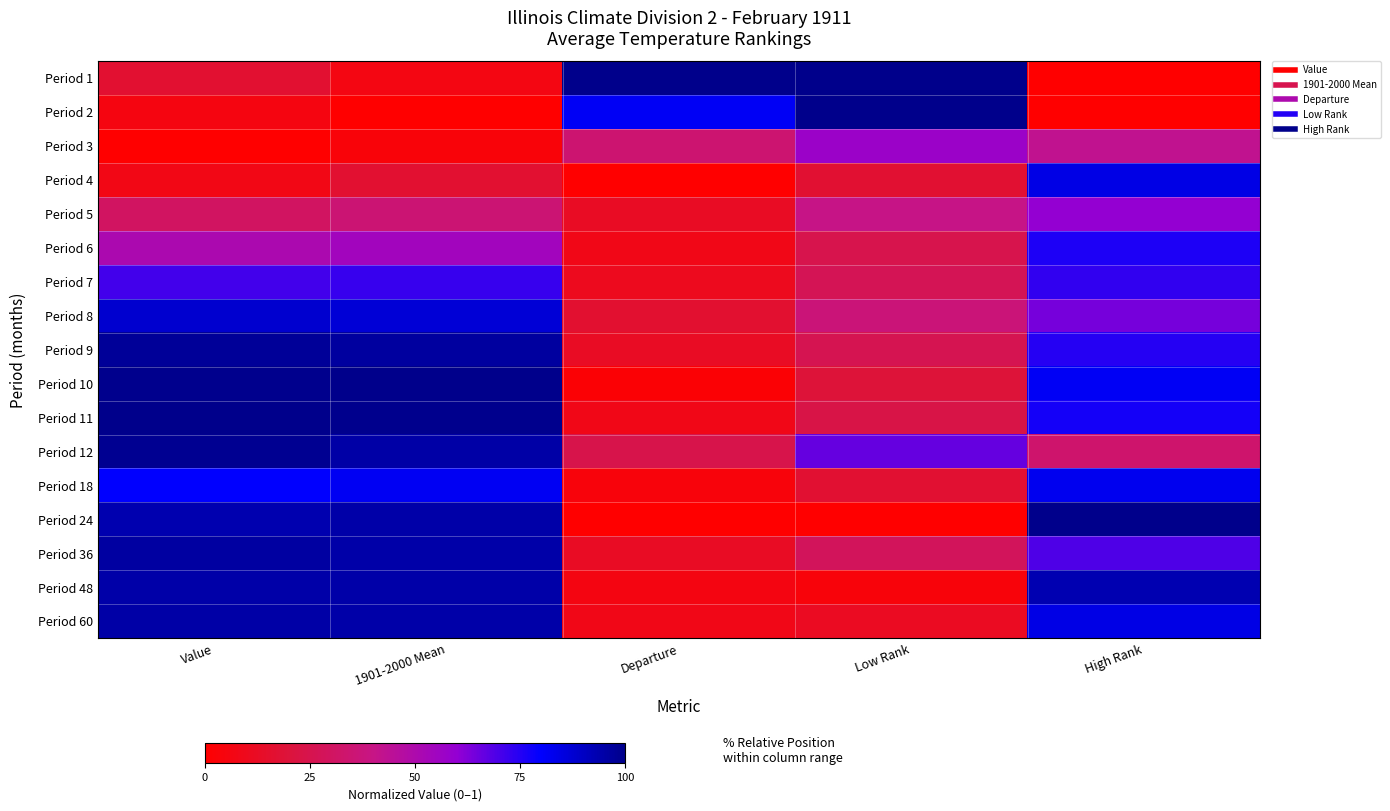

At which category is the sum across all series the highest?

1901-2000 Mean